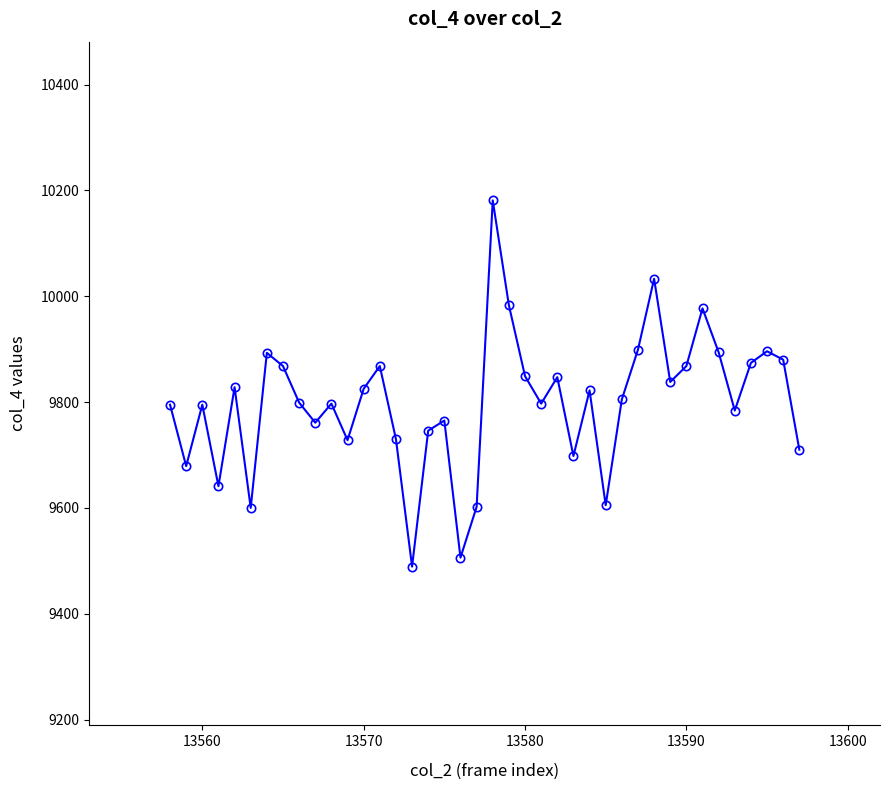

What is the value of the 22nd point from the left?

9983